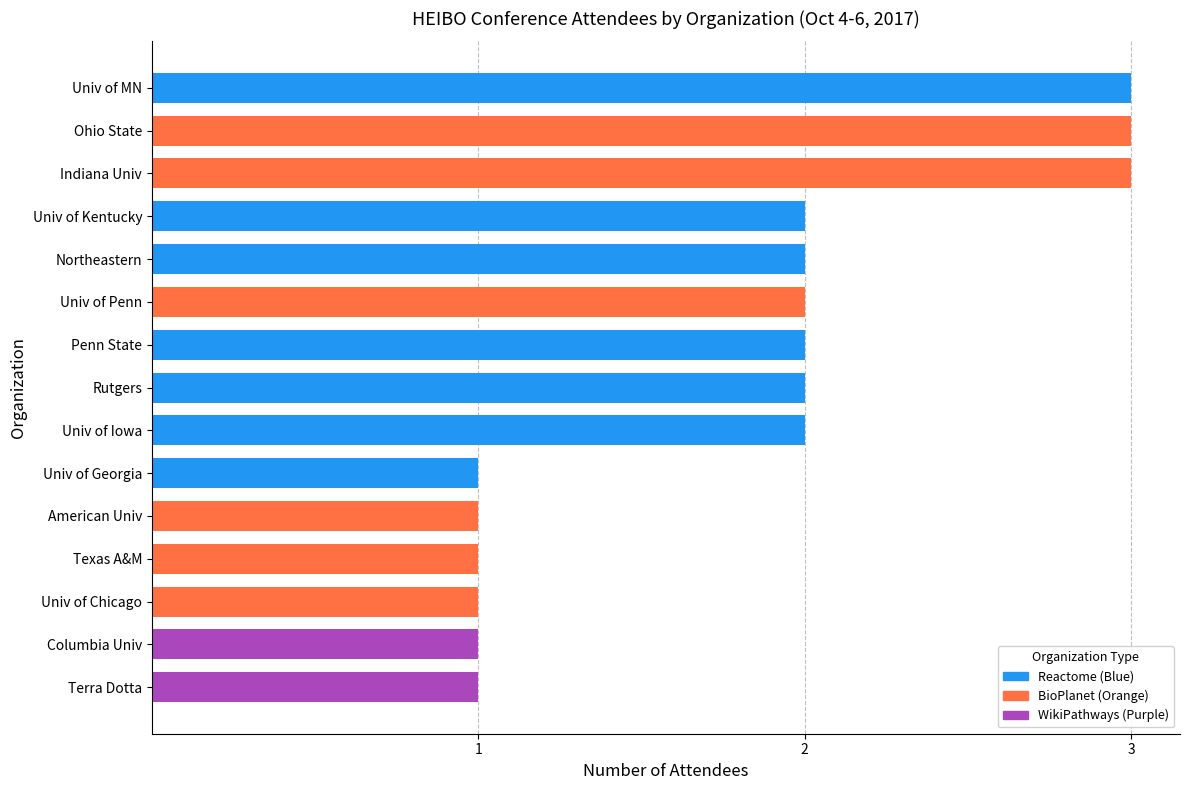

What is the sum of all values?

27